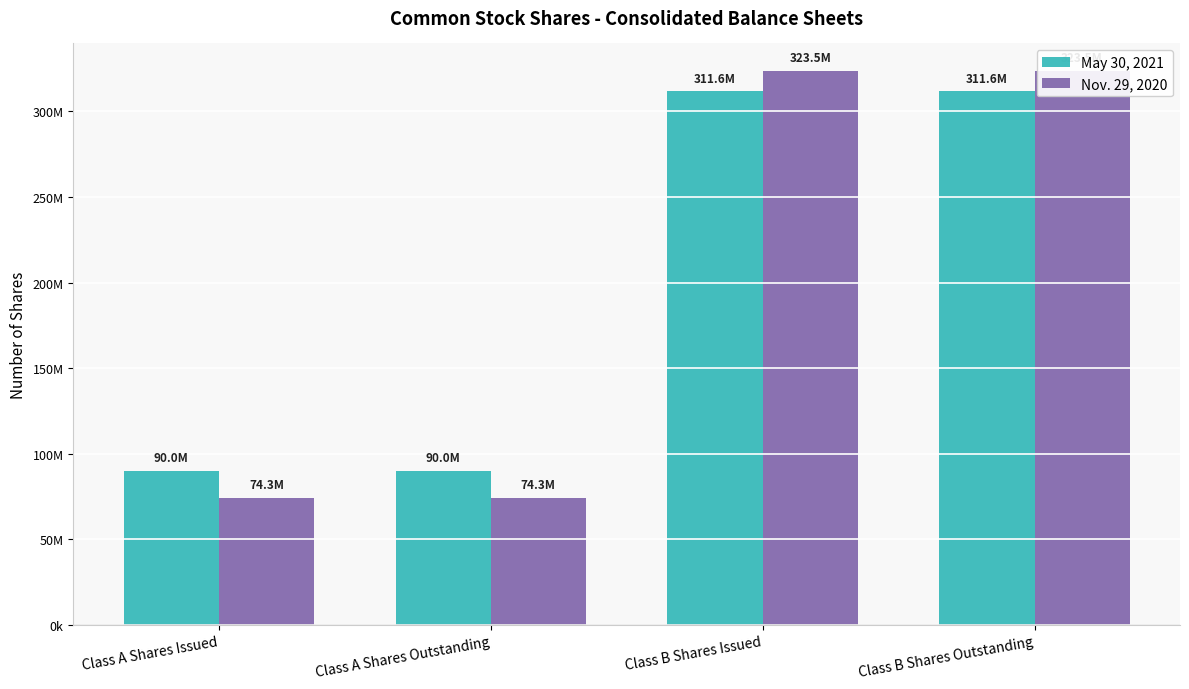

What is the difference between the second highest and second lowest values in the May 30, 2021 series?

221600795